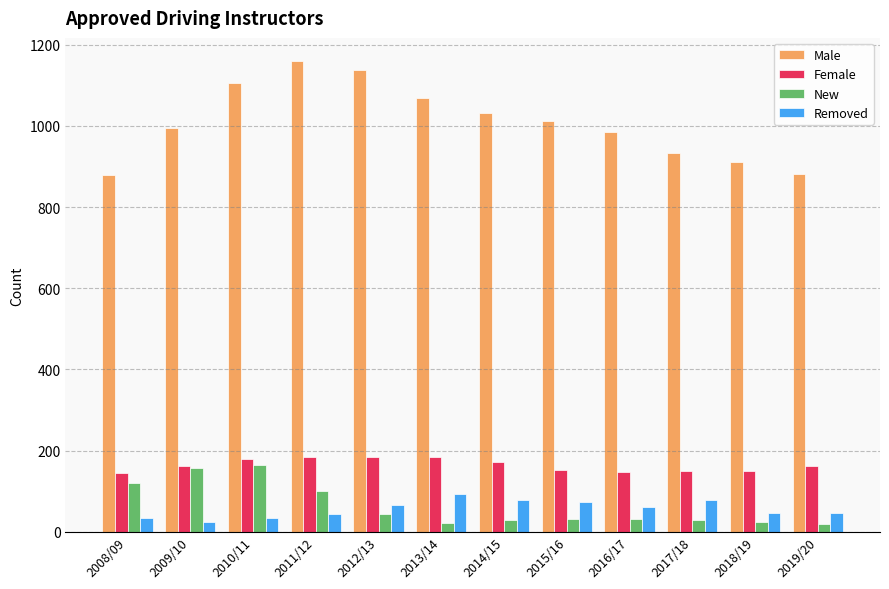

True or false: Removed has a value of 25 at 2009/10.

True